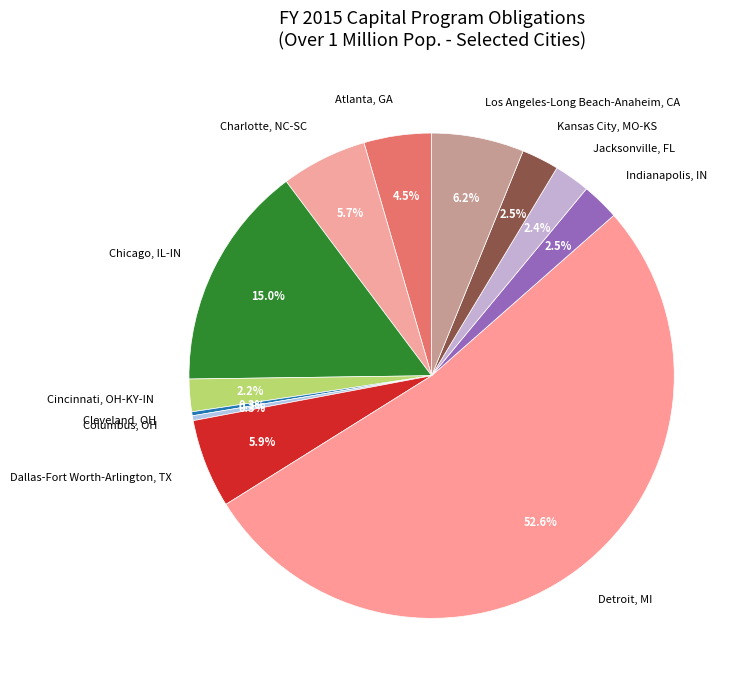

To the nearest percent, what is the combined percentage of Detroit, MI and Cincinnati, OH-KY-IN?

55%